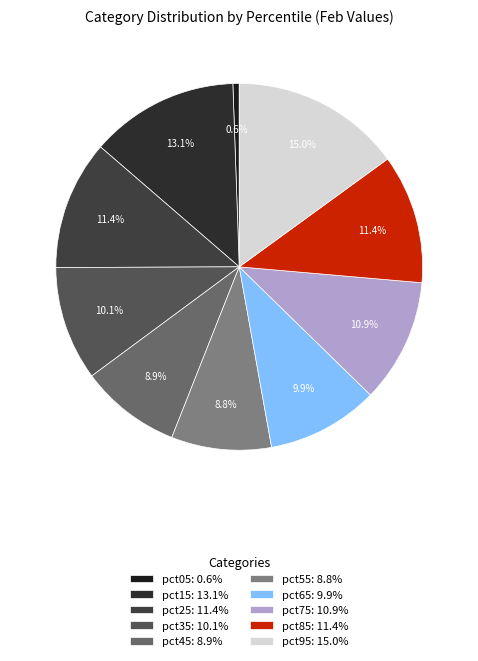

Do pct25 and pct35 together represent more than half of the pie?

No